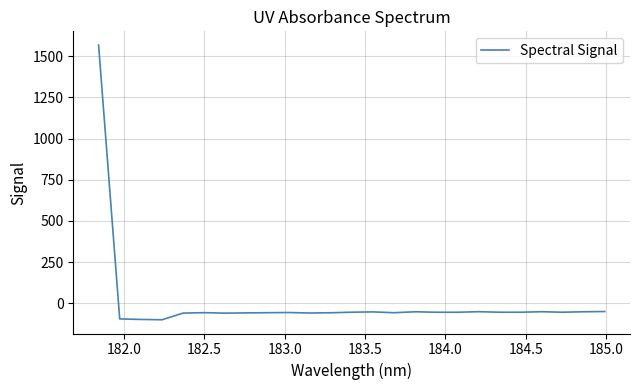

How many values are below -55?

18